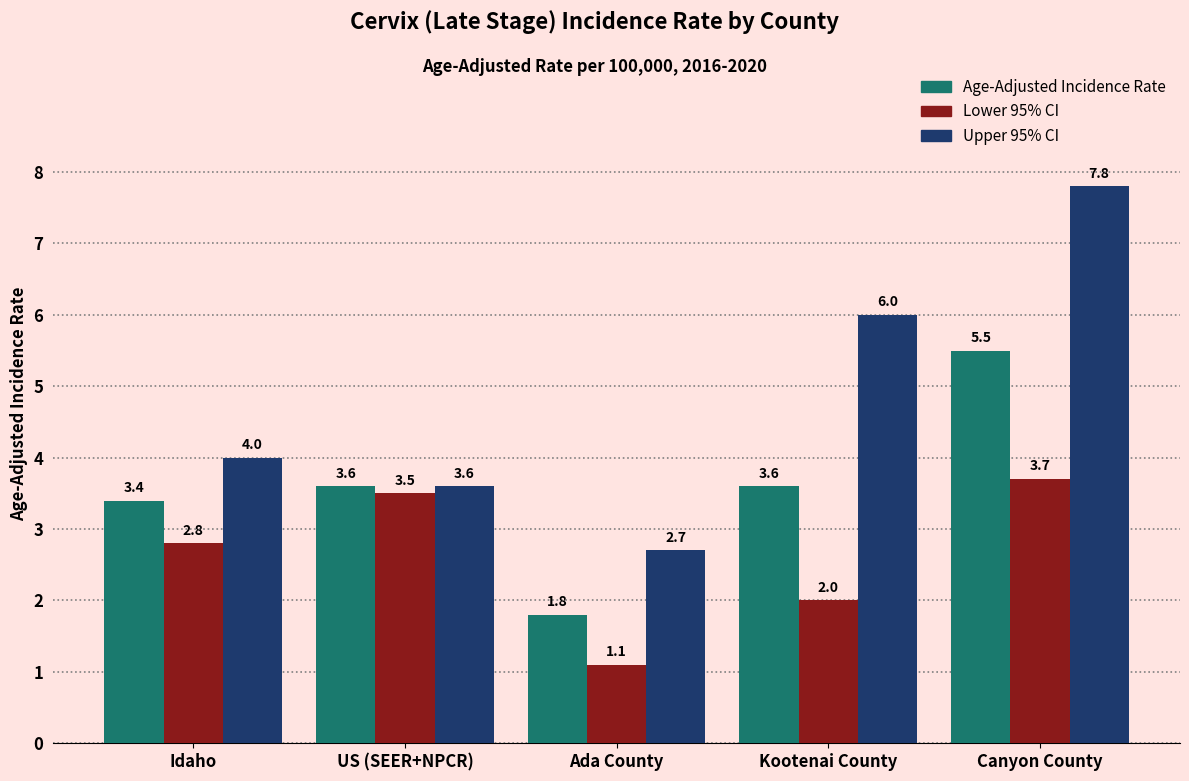

What position from the right is Kootenai County?

2